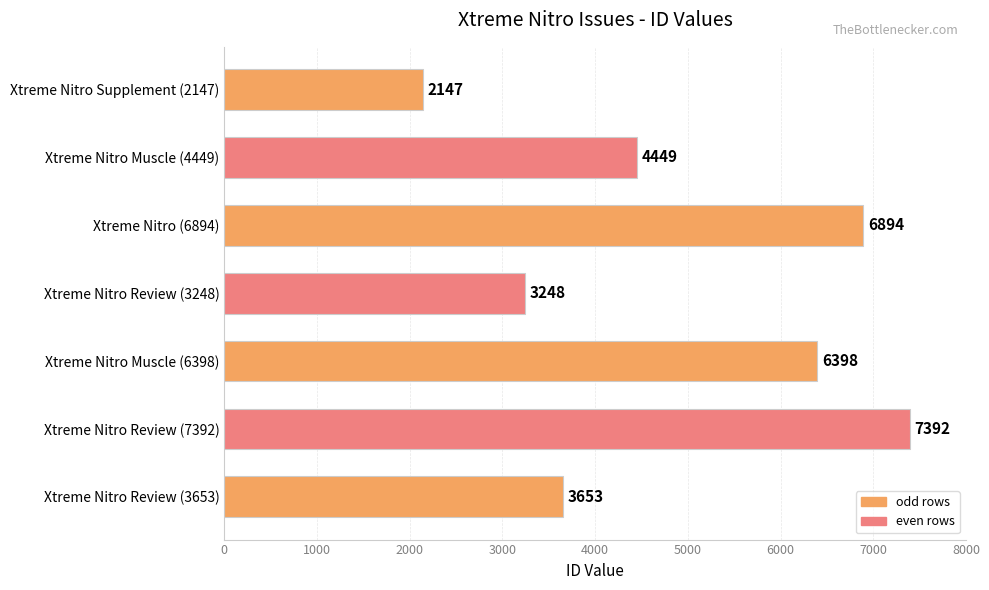

What is the minimum value shown in the chart?

2147